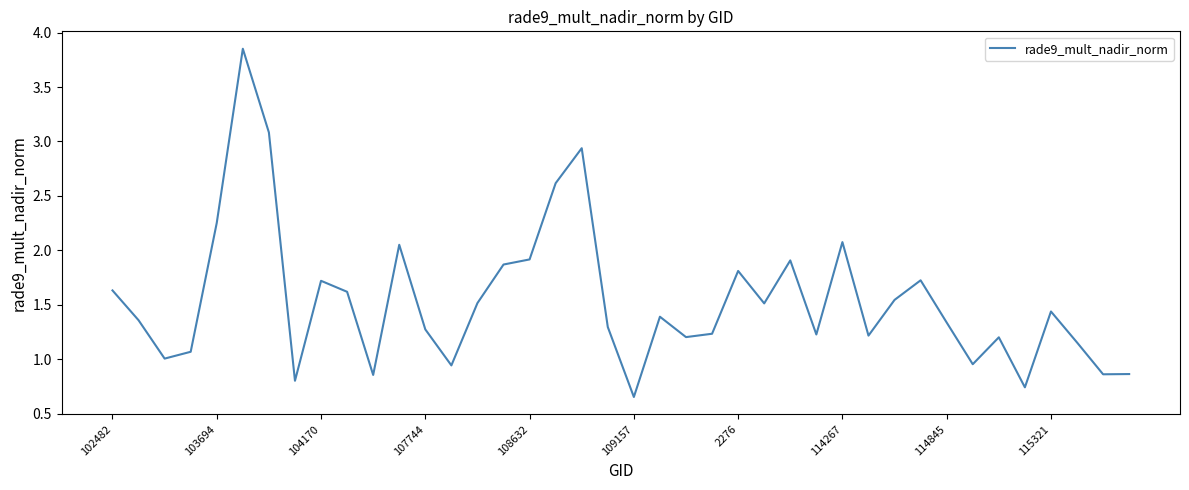

How many lines are shown in the chart?

1